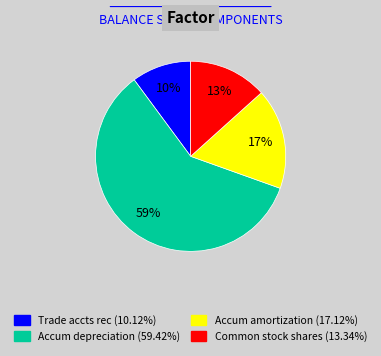

To the nearest percent, what is the average slice percentage?

25%